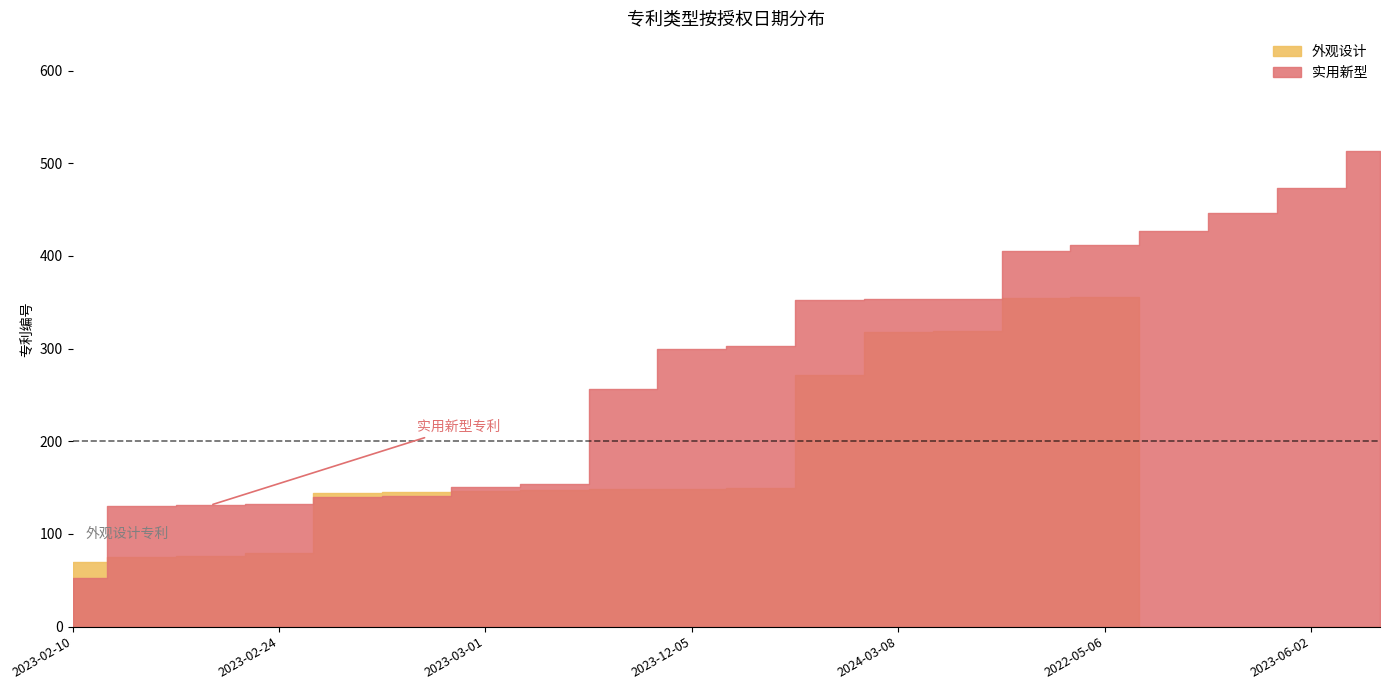

Reading right to left, what are all the values shown in this chart?

实用新型: 2019-11-12=513	2023-06-02=473	2023-01-17=446	2023-01-31=427	2022-05-06=412	2024-04-04=405	2024-04-26=354	2024-03-08=353	2024-03-29=352	2022-11-22=303	2023-12-05=300	2023-07-14=256	2023-01-31=154	2023-03-01=151	2023-03-14=141	2023-01-17=140	2023-02-24=132	2023-02-24=131	2023-02-28=130	2023-02-10=53
外观设计: 2019-11-12=0	2023-06-02=0	2023-01-17=0	2023-01-31=0	2022-05-06=356	2024-04-04=355	2024-04-26=319	2024-03-08=318	2024-03-29=272	2022-11-22=150	2023-12-05=149	2023-07-14=148	2023-01-31=147	2023-03-01=146	2023-03-14=145	2023-01-17=144	2023-02-24=79	2023-02-24=76	2023-02-28=75	2023-02-10=70